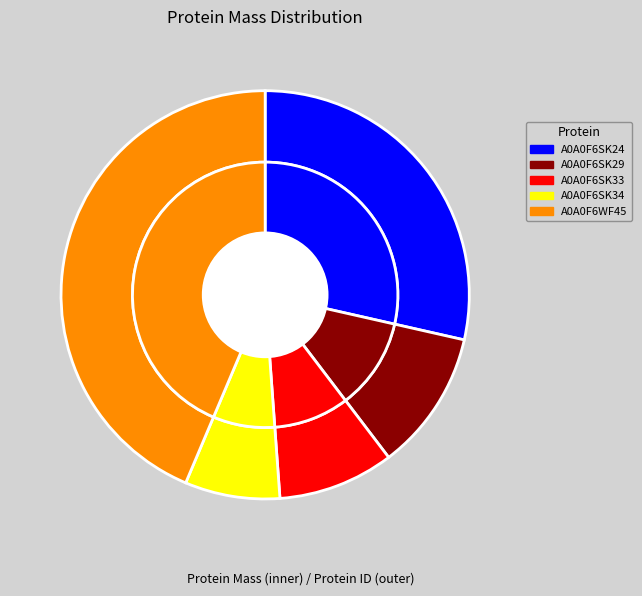

Approximately how many times larger is the value at A0A0F6WF45 compared to A0A0F6SK24?

1.5